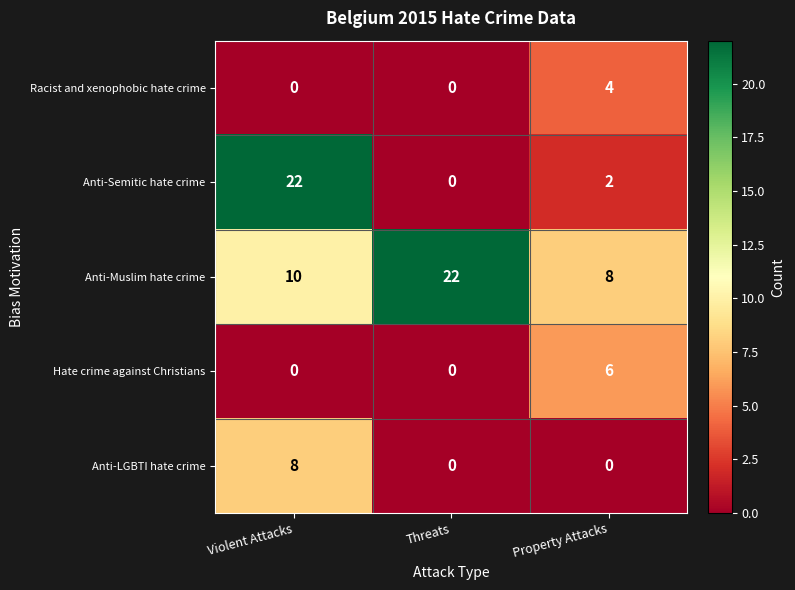

Which series has the largest total across all categories?

Anti-Muslim hate crime